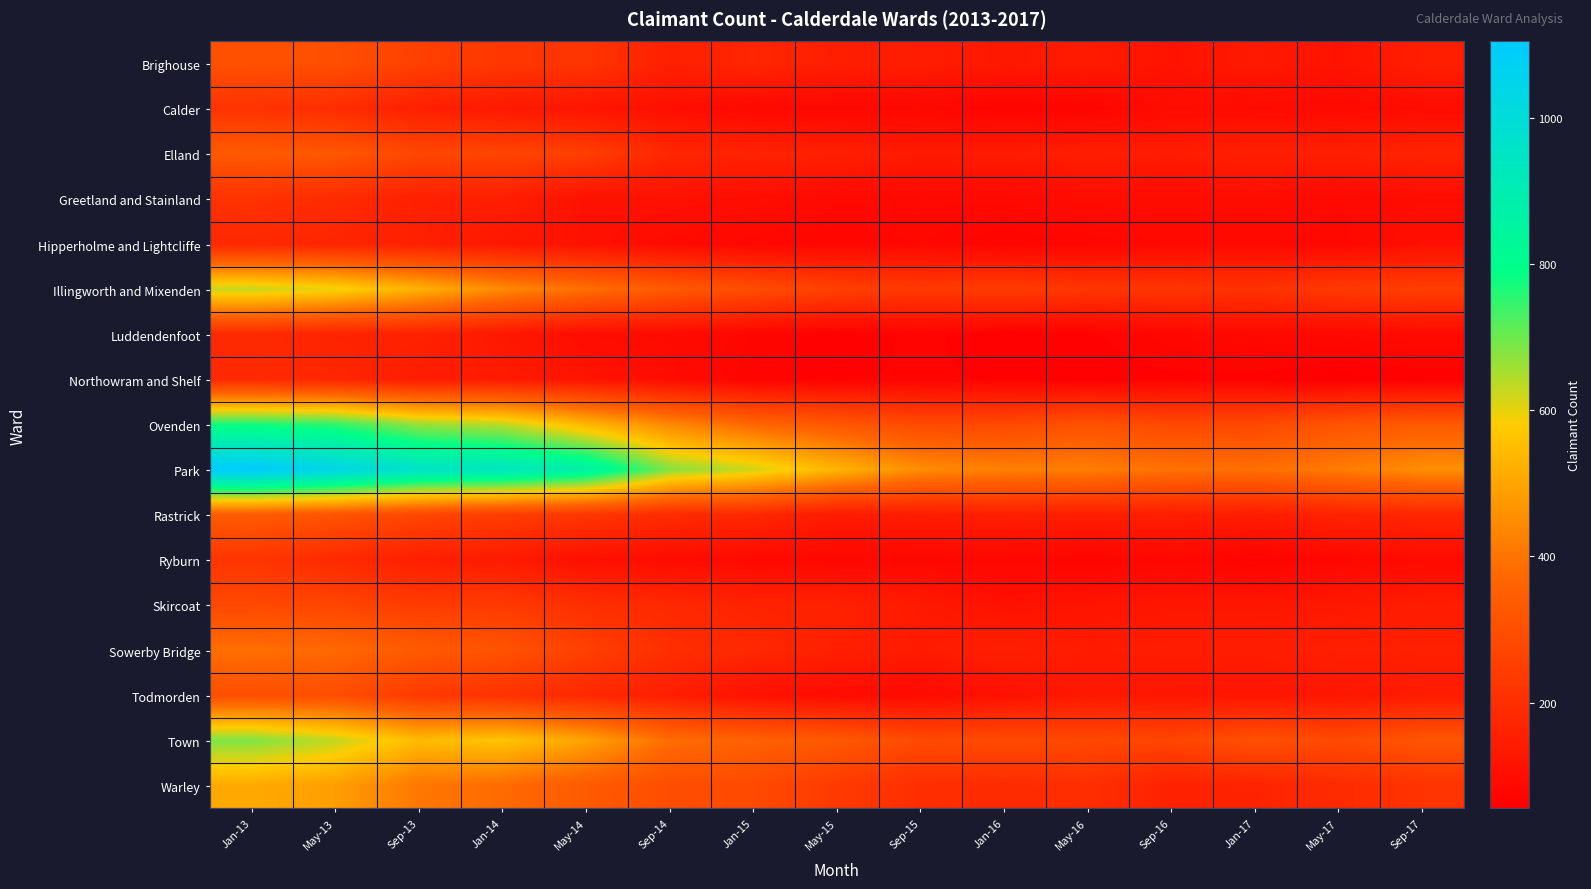

Which series has the widest spread of values?

Park